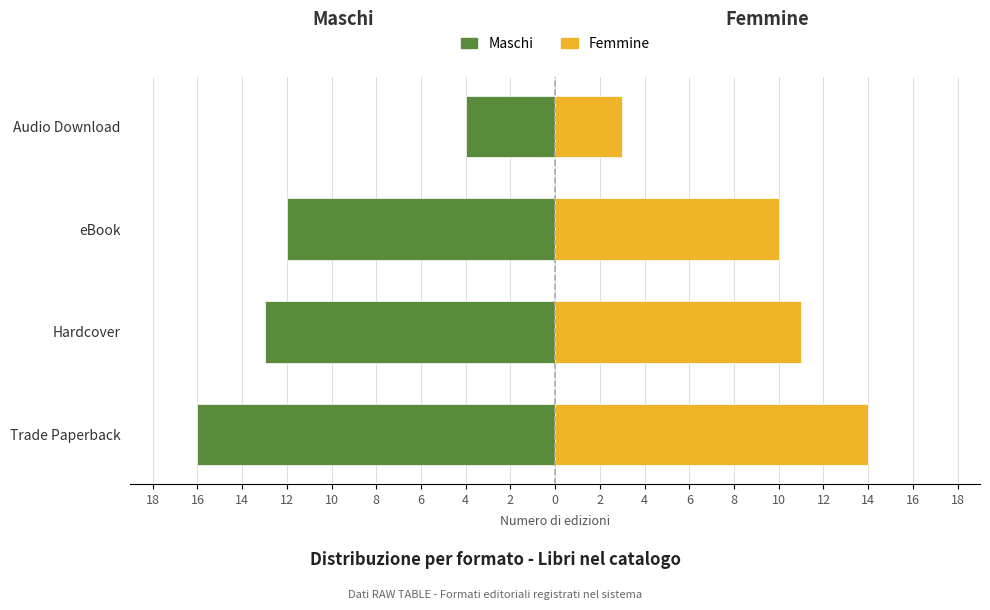

How many values in the Maschi series exceed -12?

1